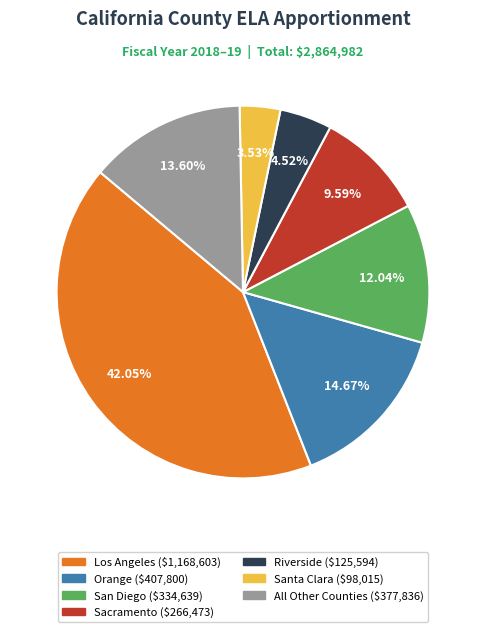

Is there any slice that represents more than half of the pie?

No